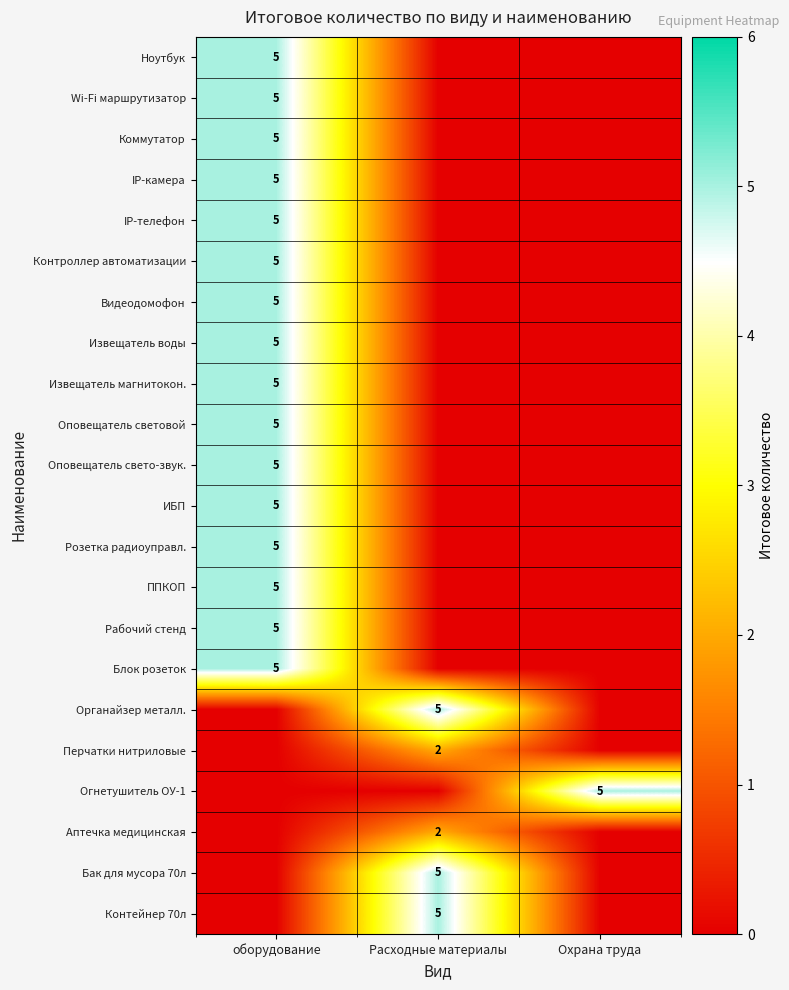

Is it true that Огнетушитель ОУ-1 equals 5 at Охрана труда?

True